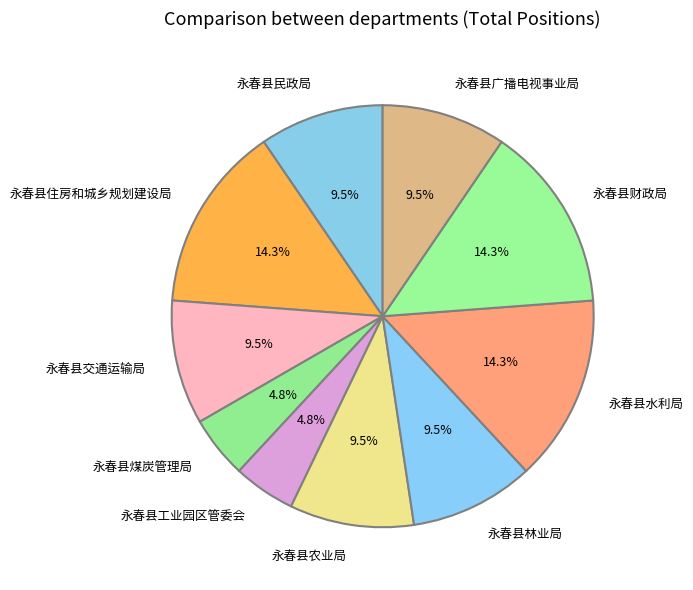

How many segments does this pie chart have?

10